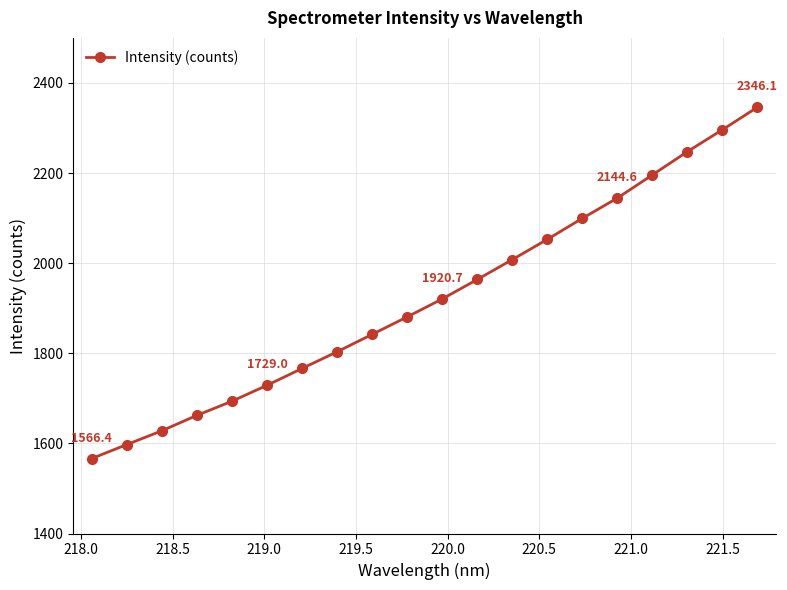

What is the minimum value shown in the chart?

1566.4